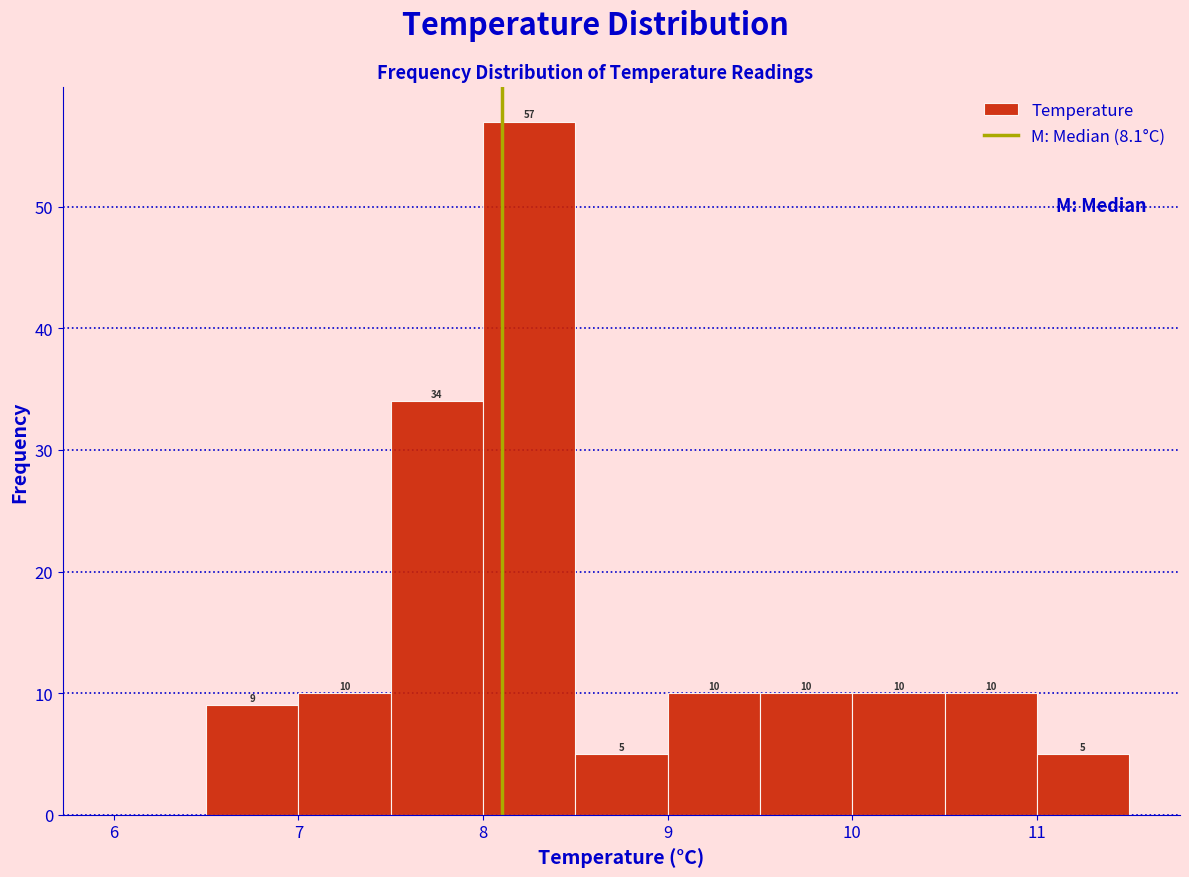

Which range on the x-axis has the tallest bar?

8.0 to 8.5